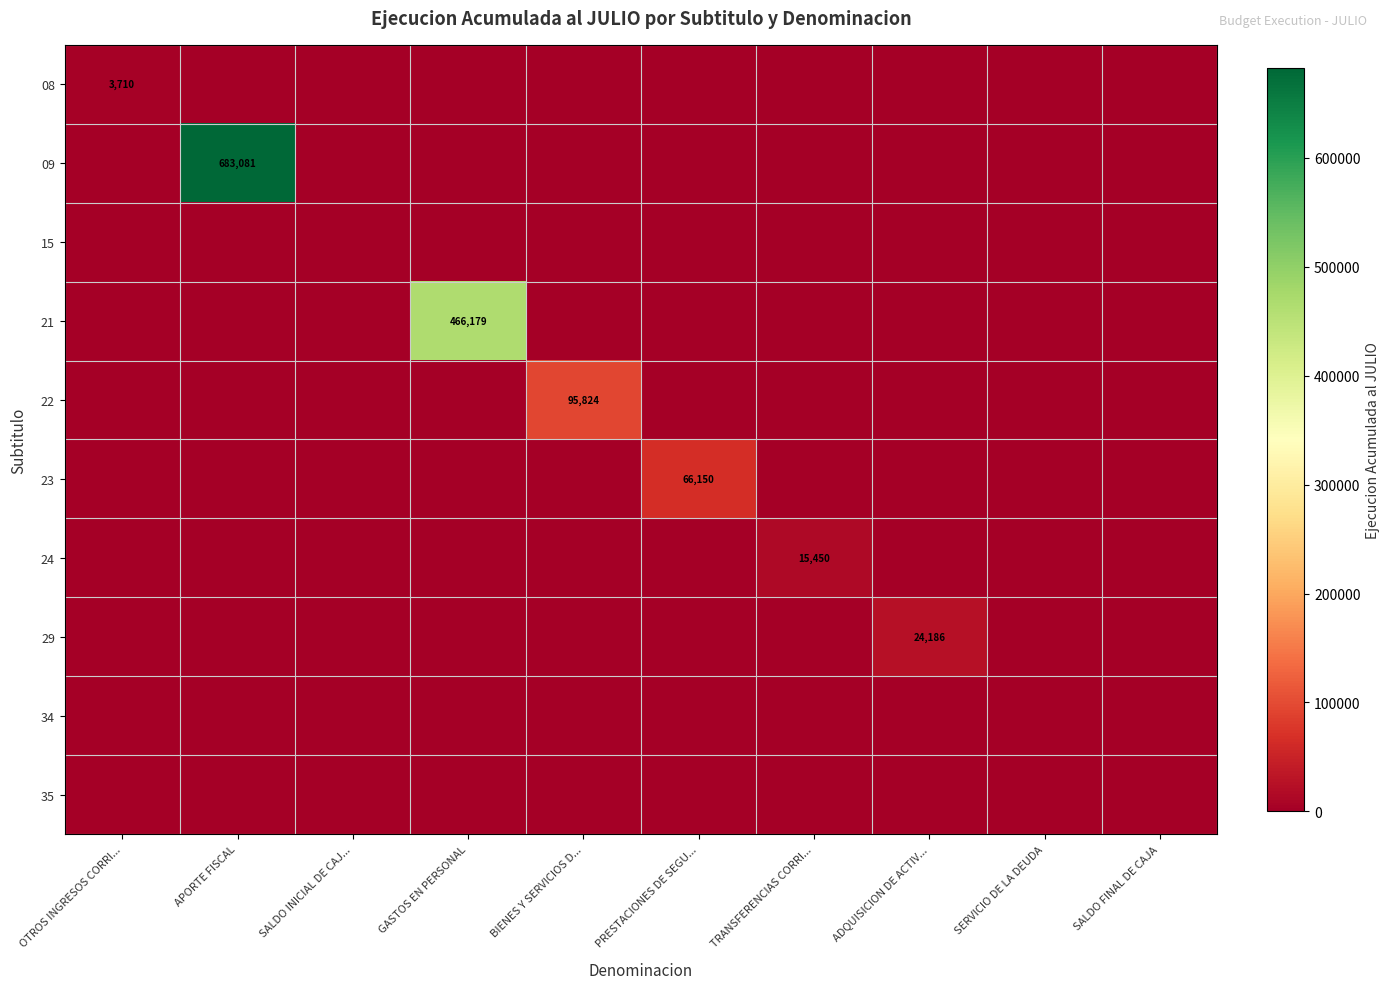

The value of 24 at TRANSFERENCIAS CORRI... is 15450. True or false?

True